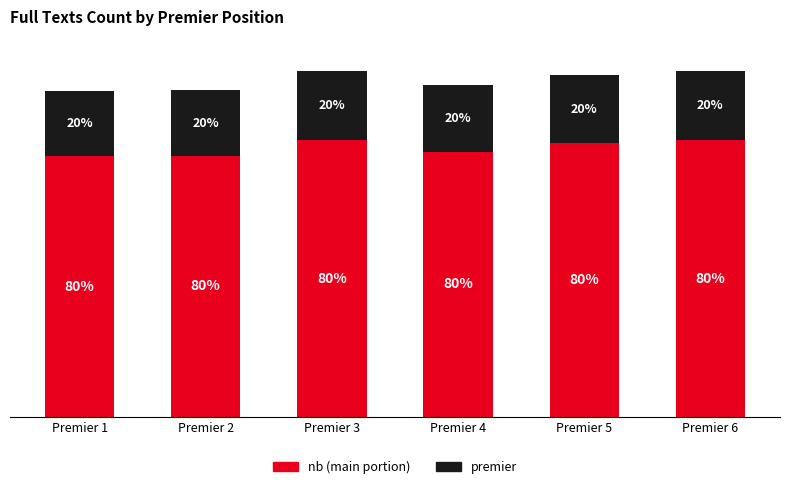

Are the bars horizontal?

No